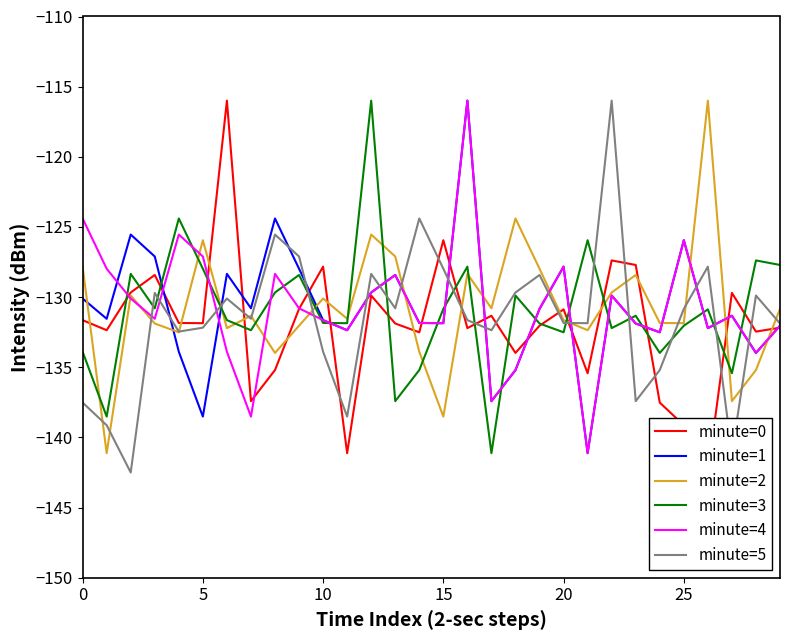

List the series in order of their peak value, lowest first.

minute=0, minute=1, minute=2, minute=3, minute=4, minute=5